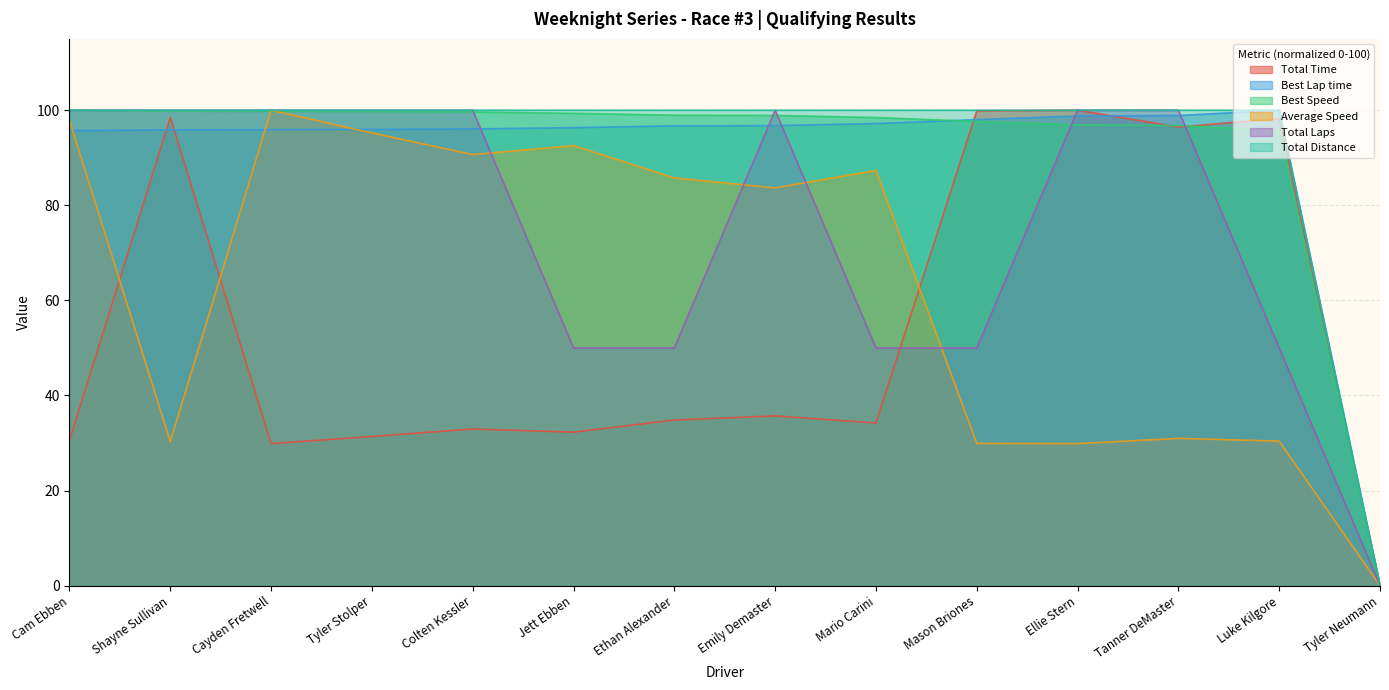

At which category does the chart reach its peak across all series?

Ellie Stern